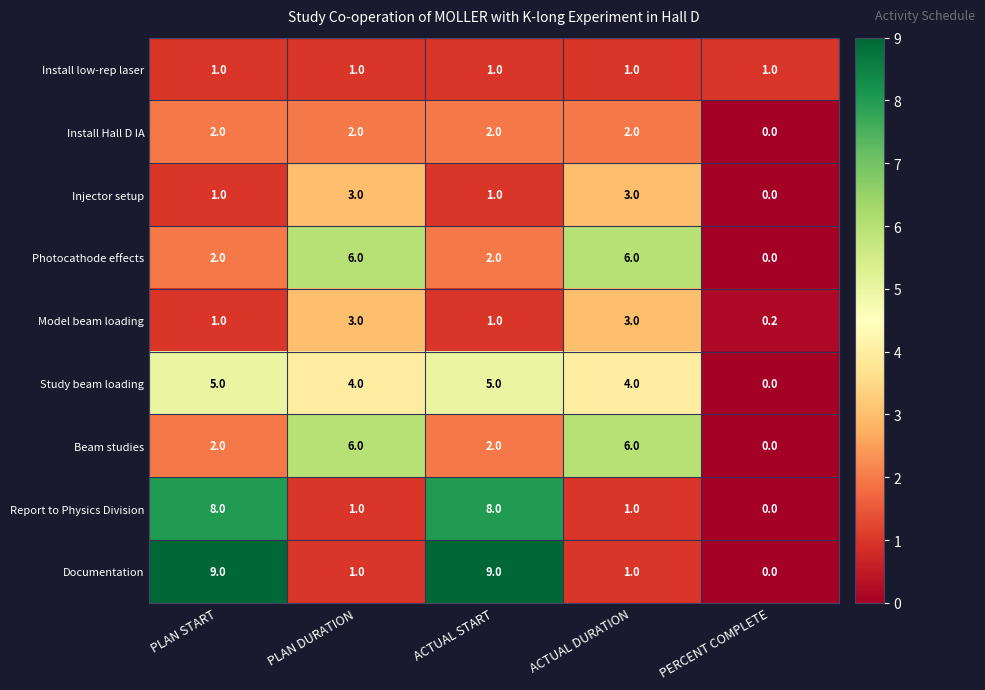

Which series has the largest range (max minus min)?

Documentation